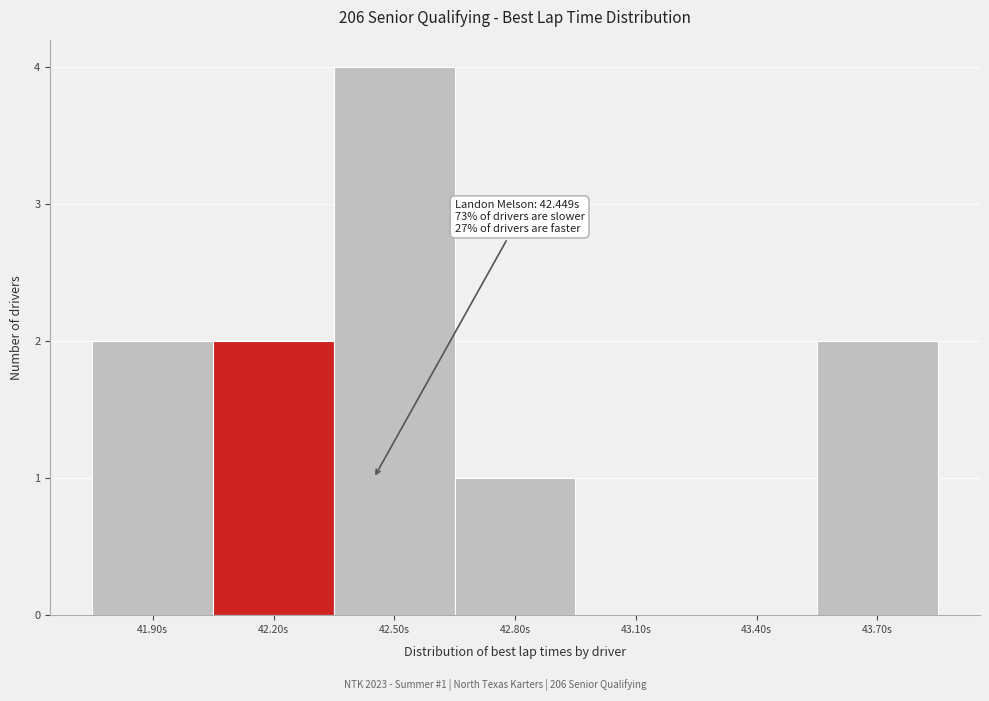

Reading right to left, transcribe all the data shown in this chart.

43.70s=2	43.40s=0	43.10s=0	42.80s=1	42.50s=4	42.20s=2	41.90s=2